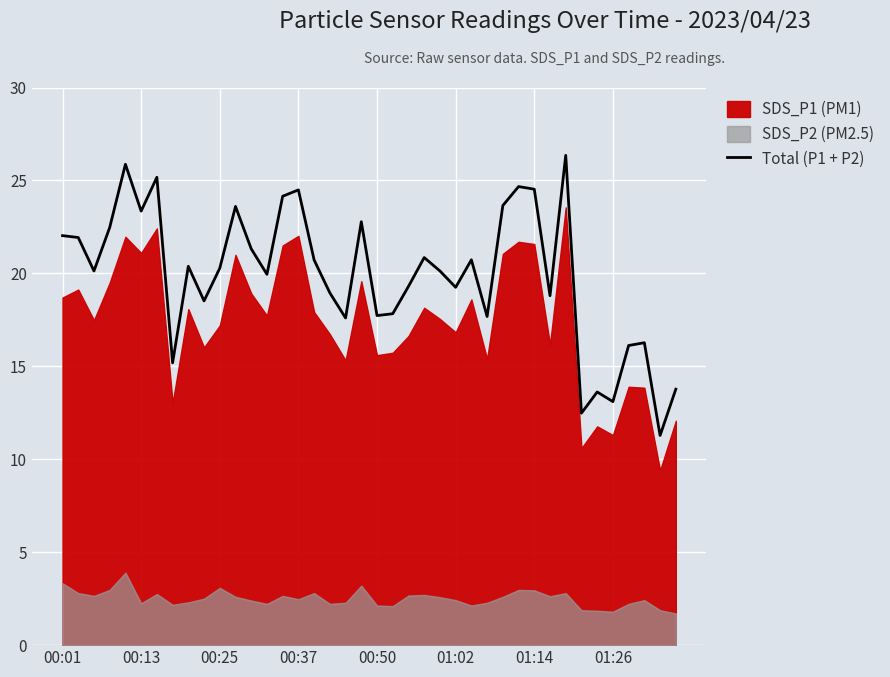

The chart shows a value of 20.7 at 16. True or false?

True